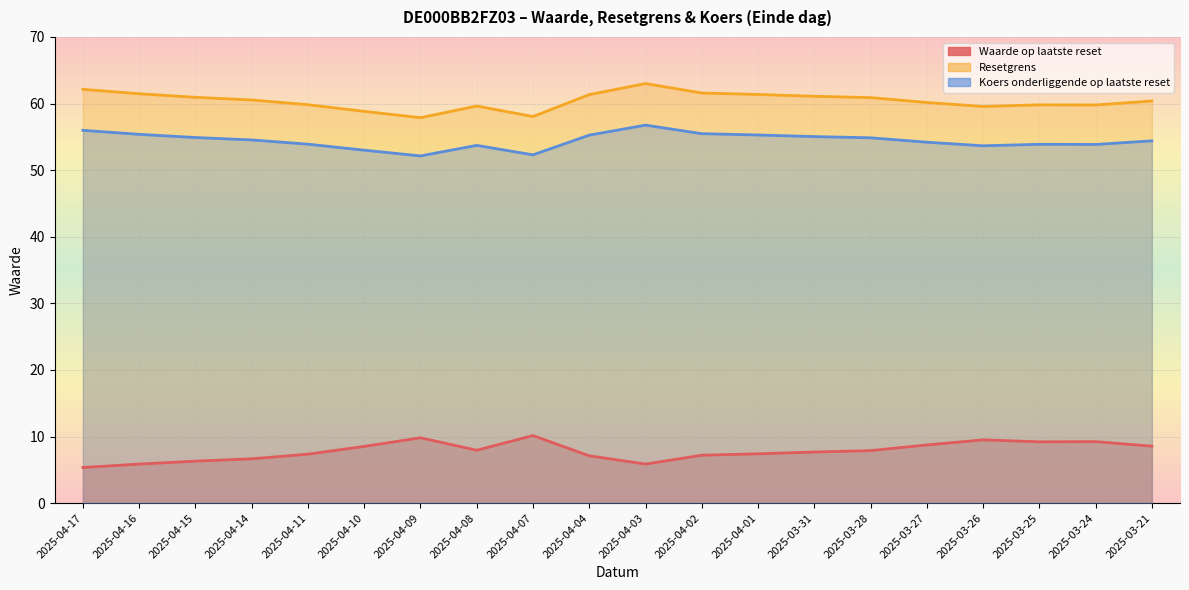

The value of Waarde op laatste reset at 2025-03-28 is 7.9. True or false?

True